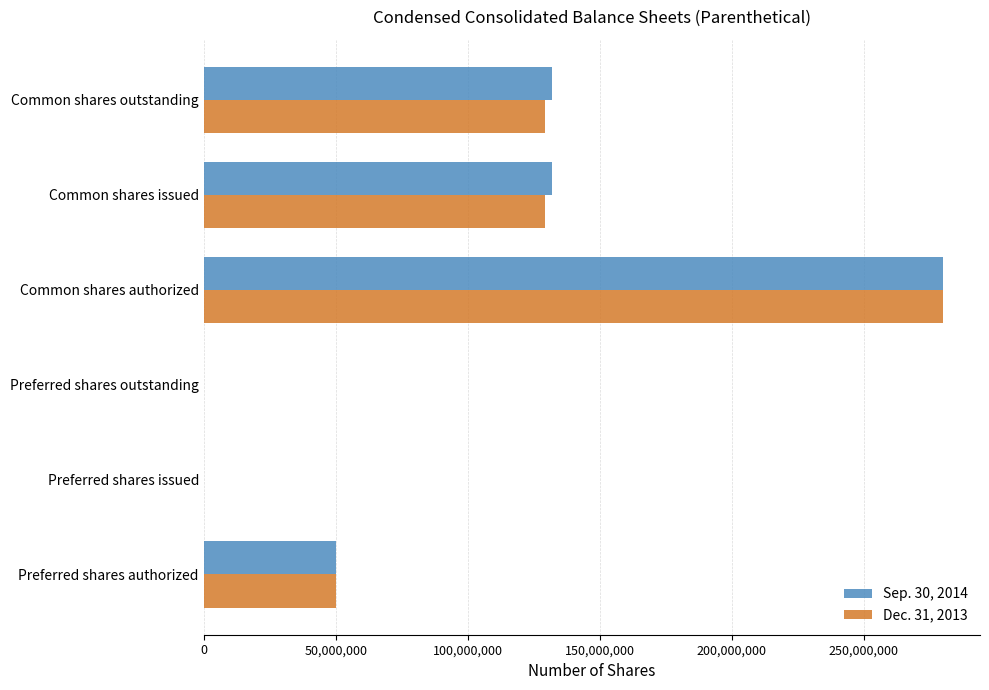

Which category has the highest value across all series?

Common shares authorized